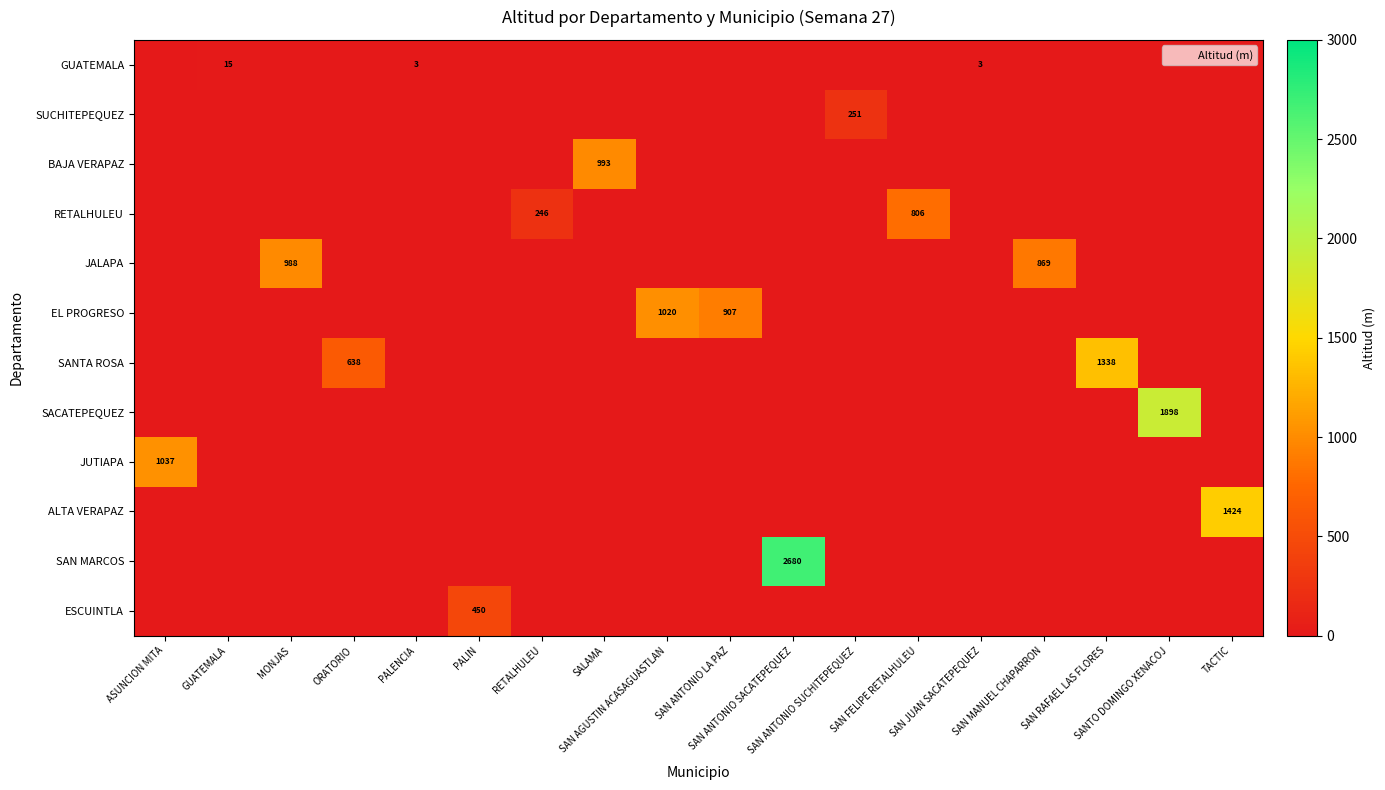

What is the maximum value for SAN MARCOS?

2680